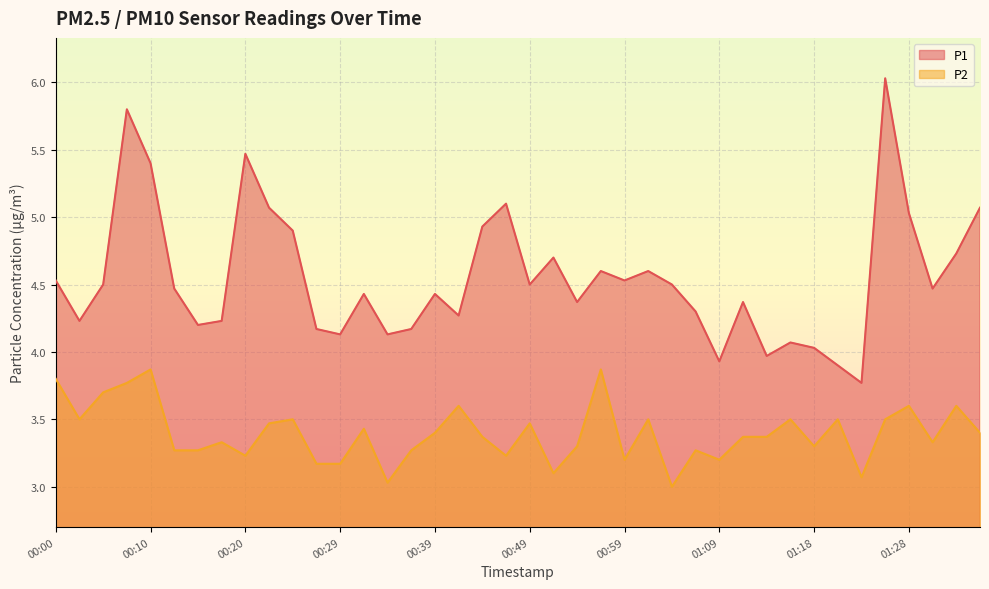

Where is the first local maximum for P1?

00:08